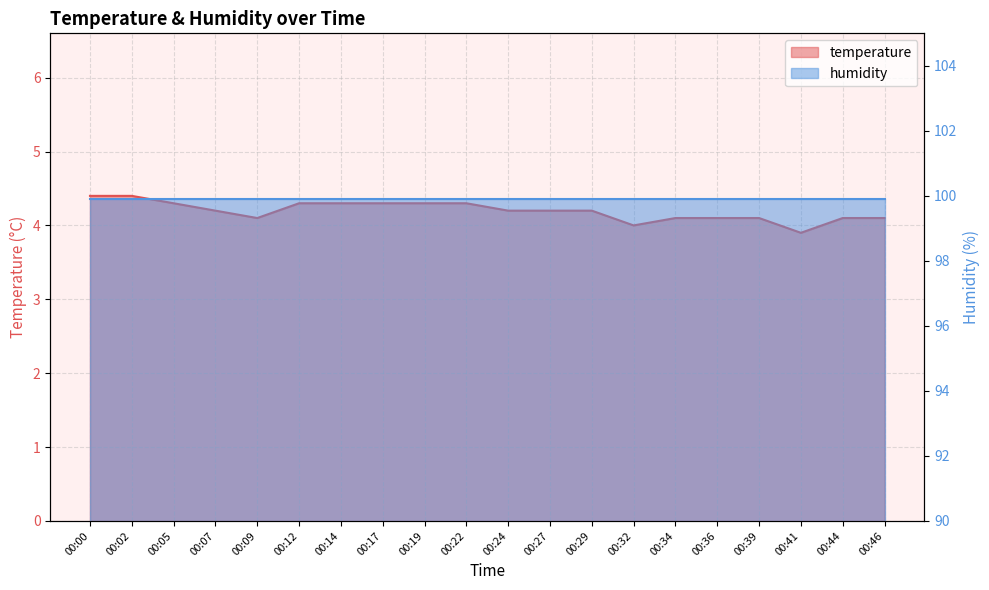

At which category does the data reach its first local valley?

00:09